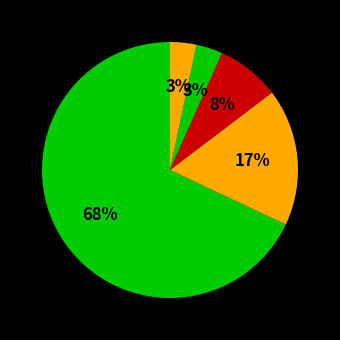

To the nearest percent, what is the average slice percentage?

20%